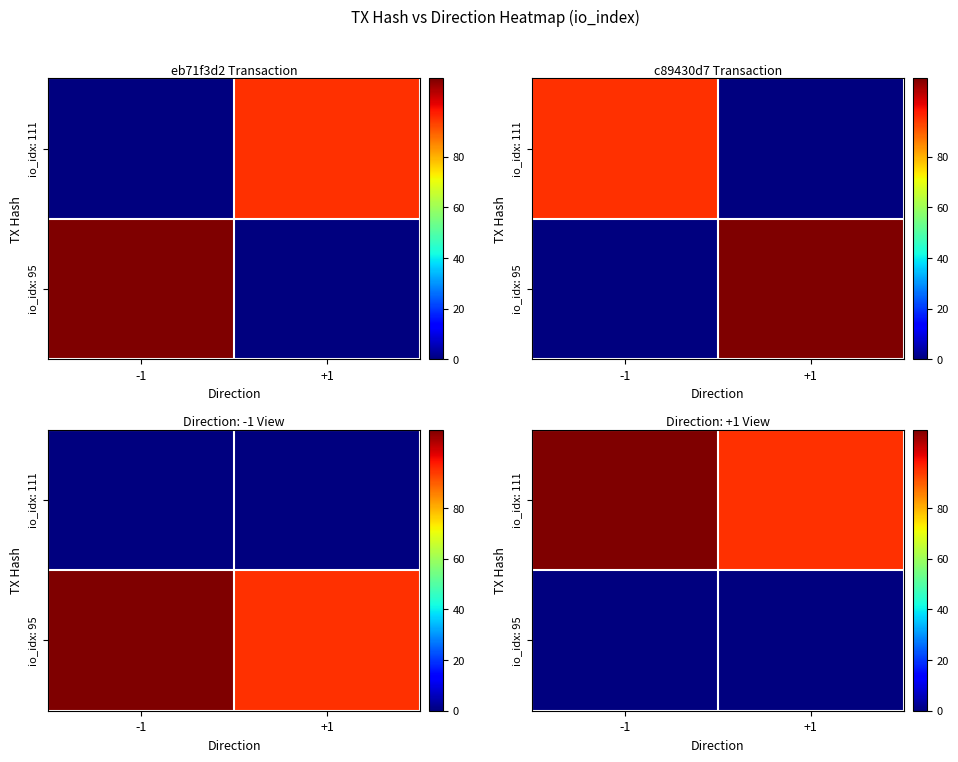

At which label does io_idx: 95 reach its minimum?

-1